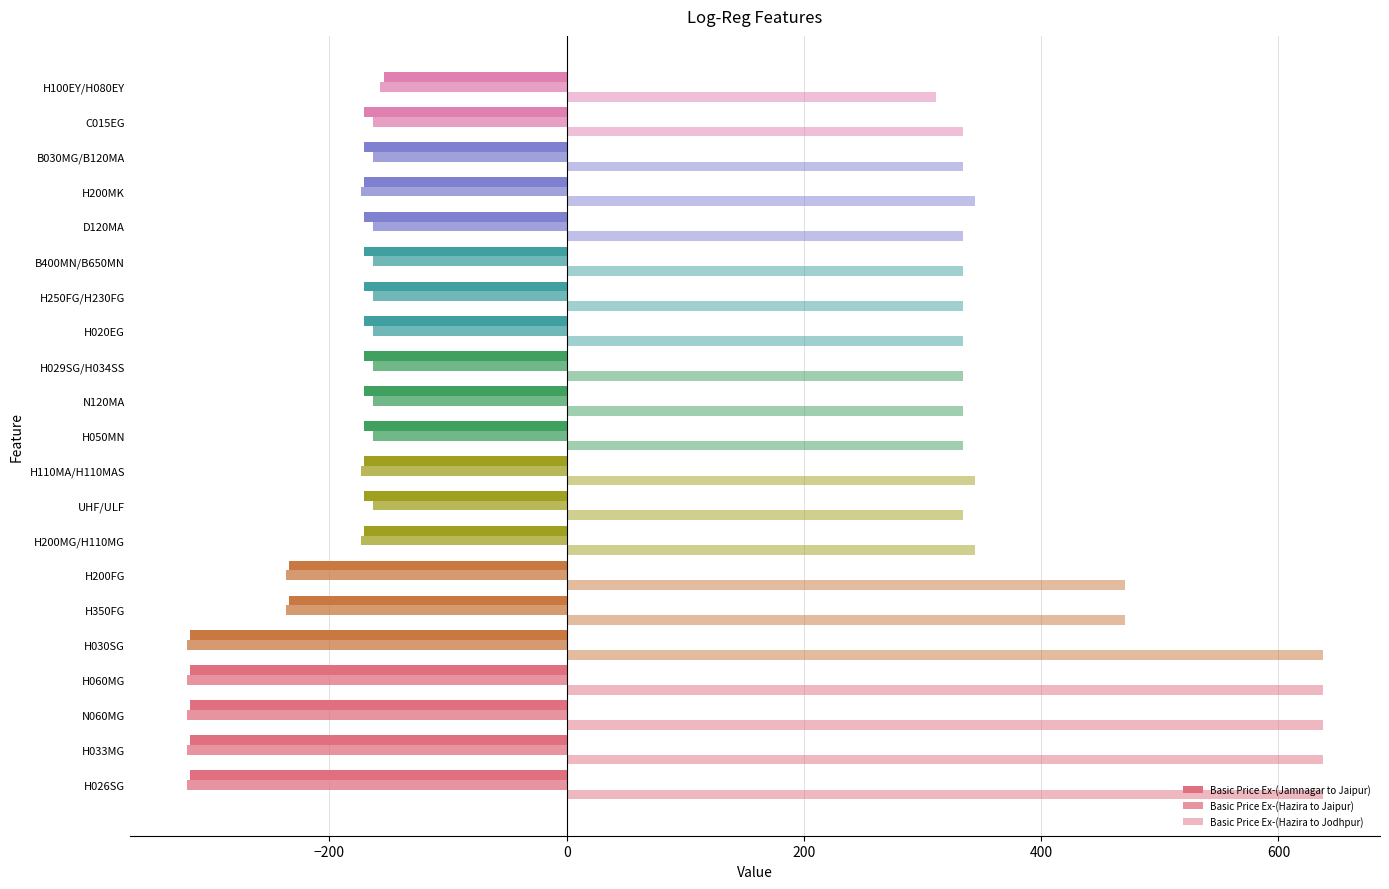

What position from the left is C015EG?

20